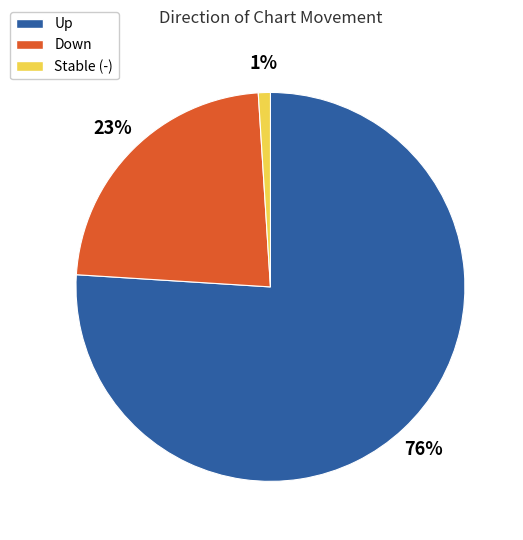

The Up slice represents 76% of the pie. True or false?

True